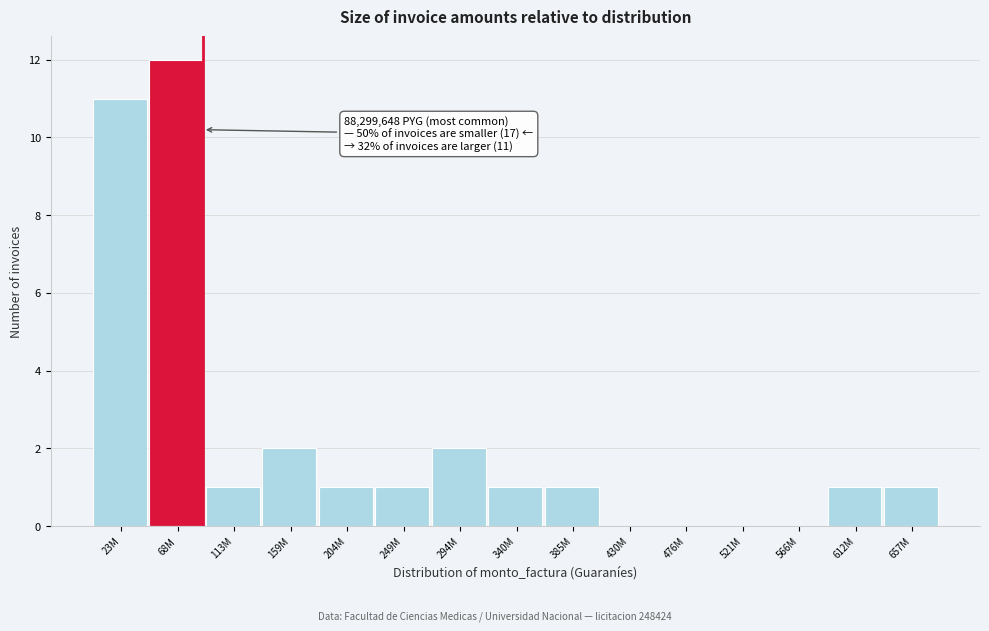

Reading left to right, what are all the values shown in this chart?

23M=11	68M=12	113M=1	159M=2	204M=1	249M=1	294M=2	340M=1	385M=1	430M=0	476M=0	521M=0	566M=0	612M=1	657M=1